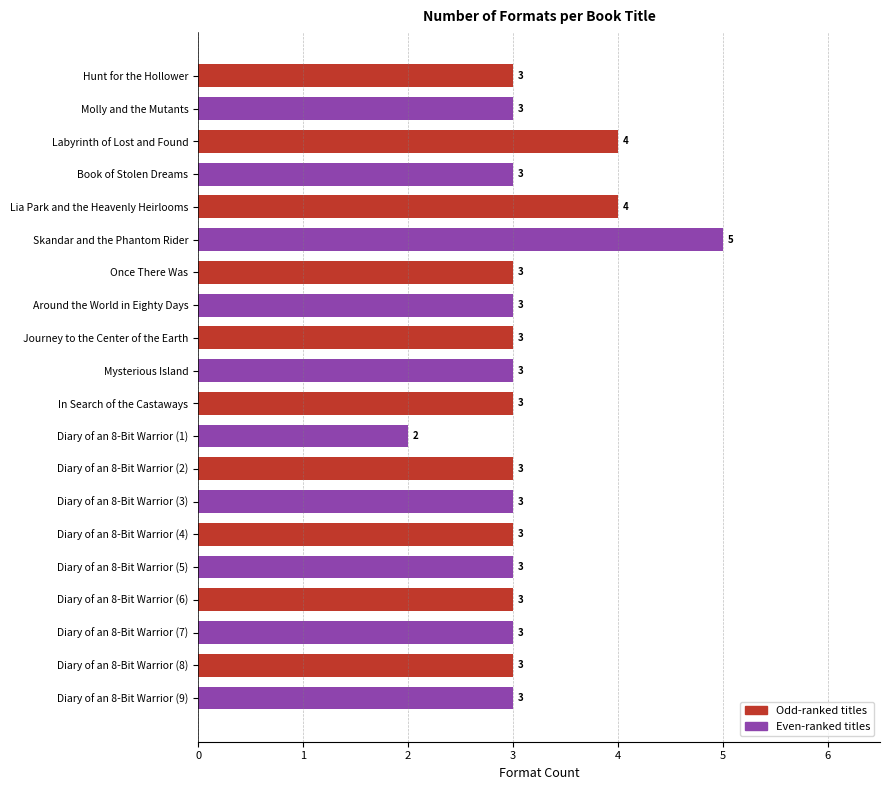

The value at Mysterious Island is 4. True or false?

False